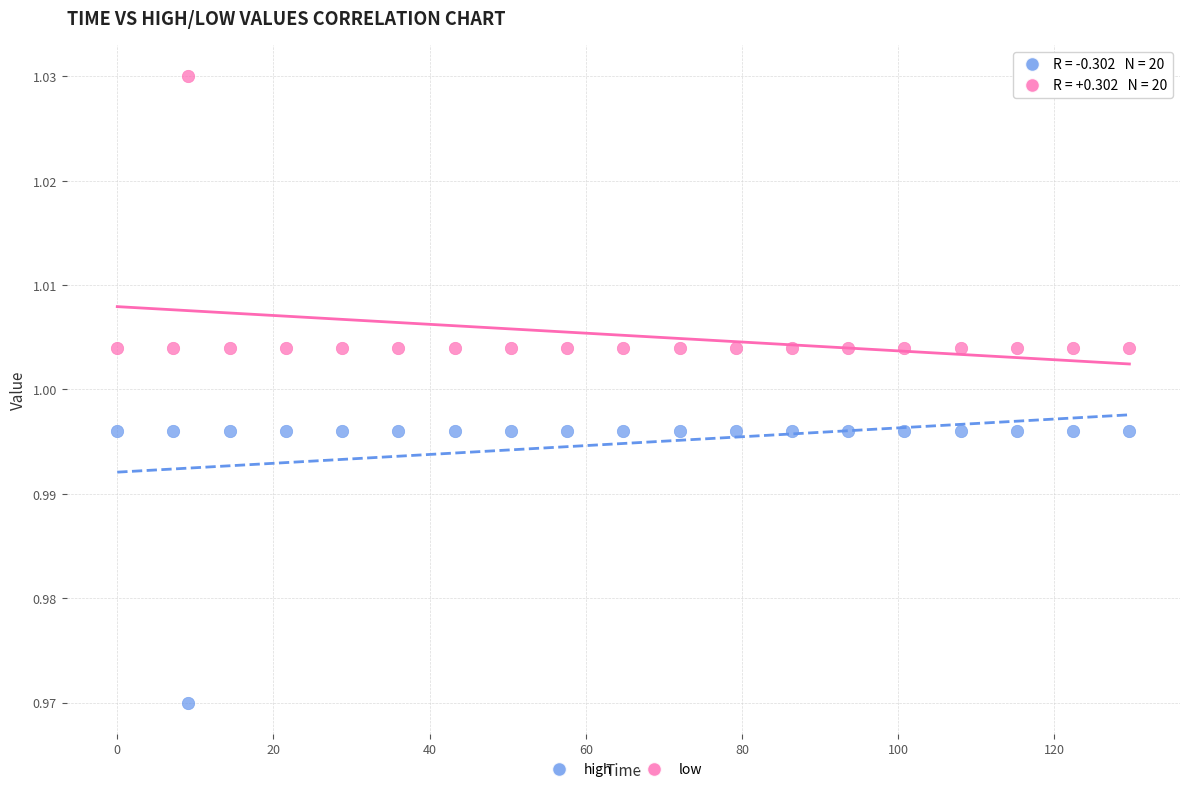

What is the X range (max minus min) for the scatter plot?

129.6